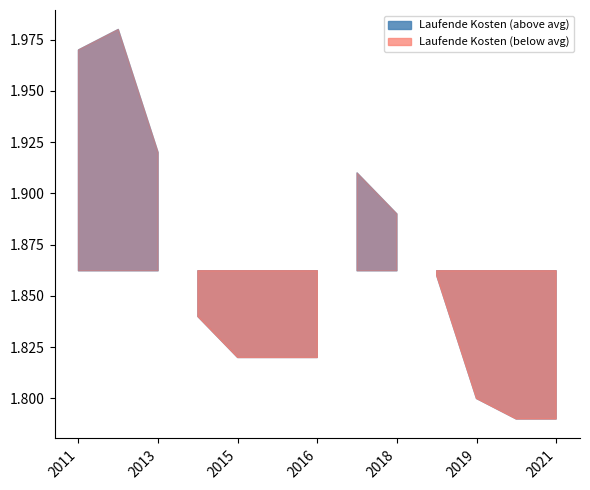

Between 2016-12-31 and 2012-12-31, which is larger?

2012-12-31